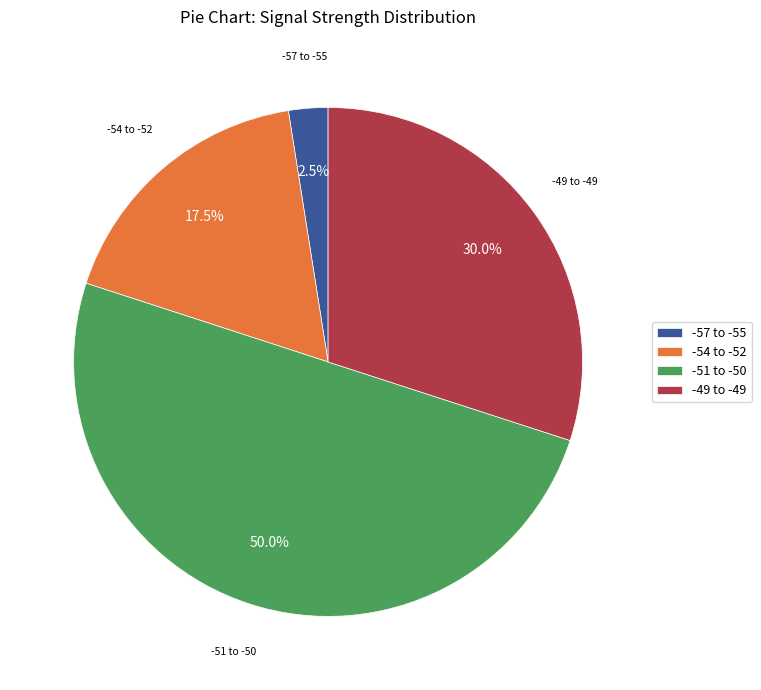

How many segments does this pie chart have?

4